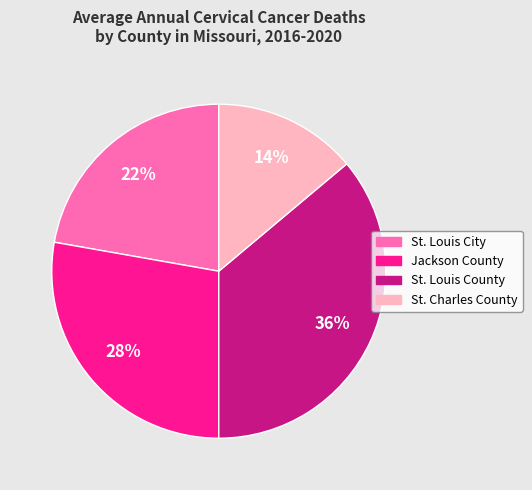

True or false: St. Louis City accounts for 28% of the total.

False